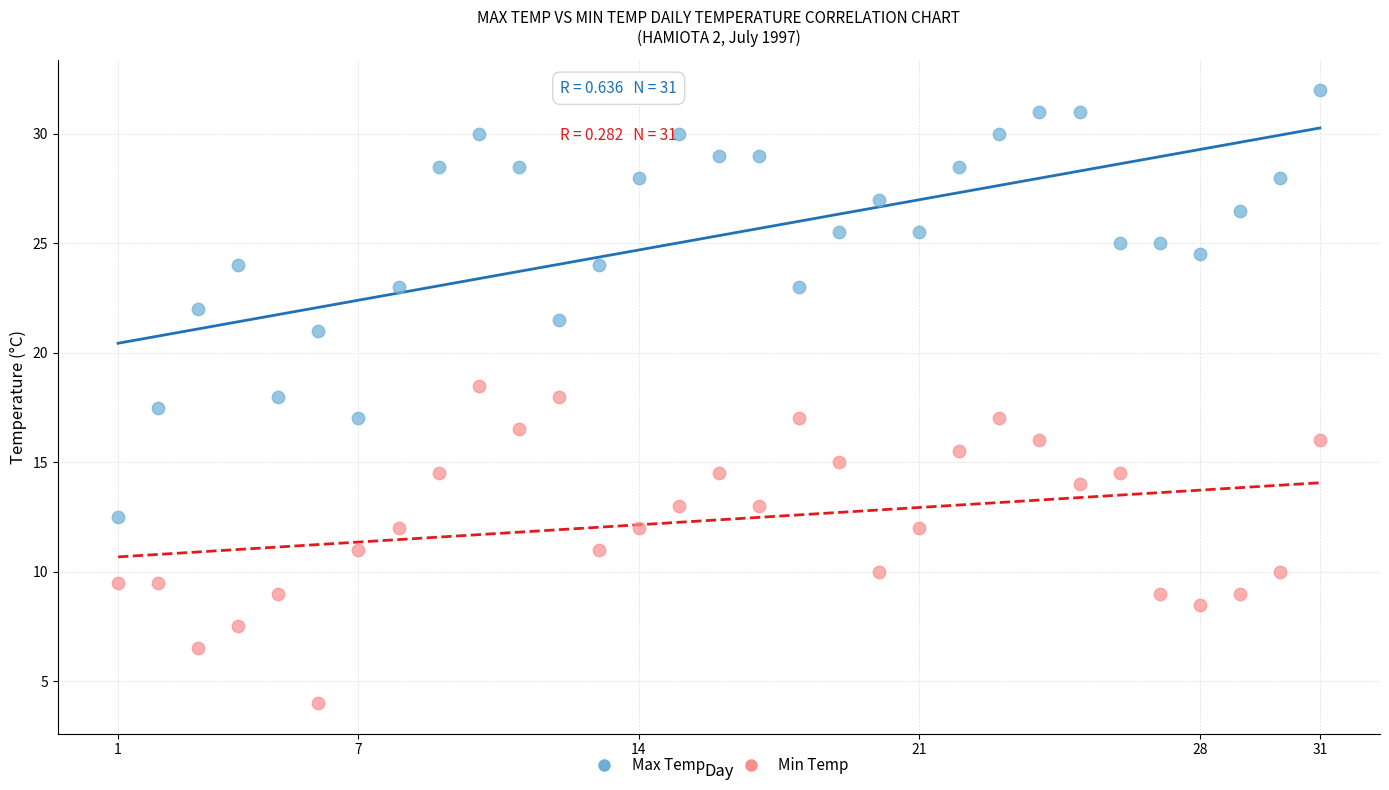

Which series has the largest Y range (max minus min)?

Max Temp